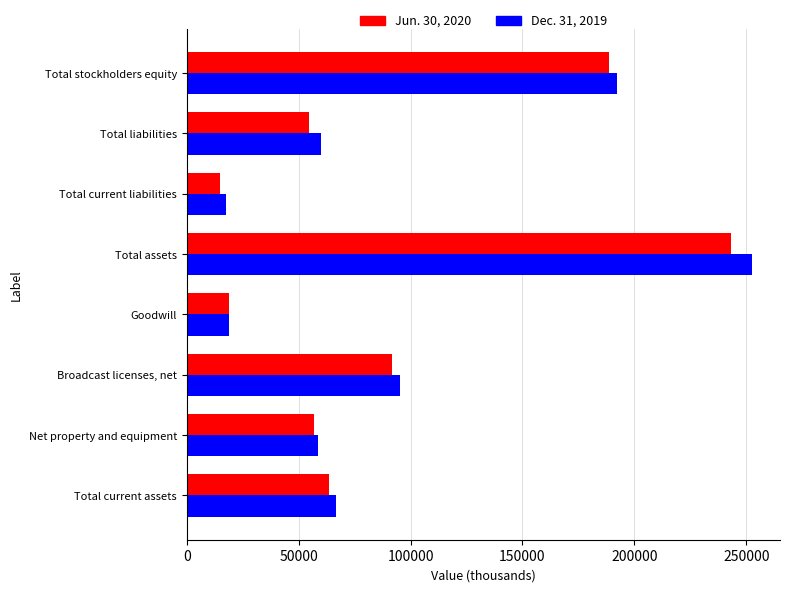

Is it true that Jun. 30, 2020 equals 373894 at Total assets?

False